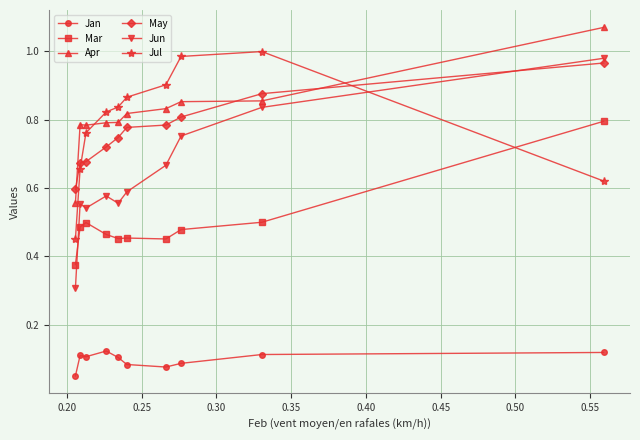

True or false: May has more than 2 interior local peaks.

False